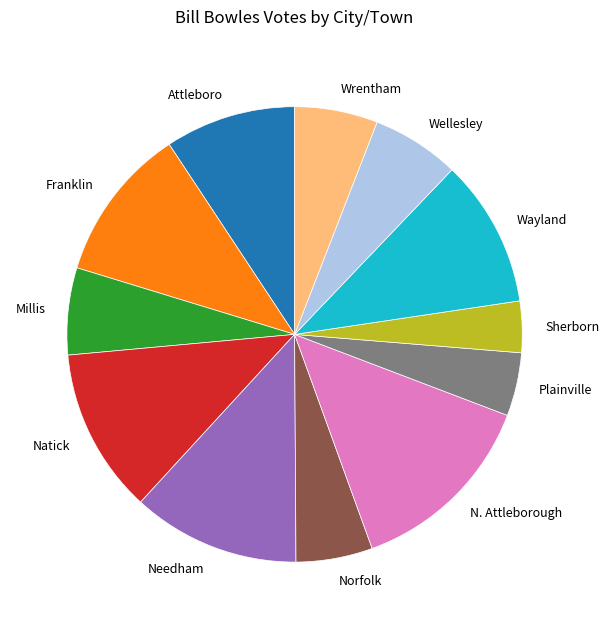

What is the largest slice in the pie chart?

N. Attleborough